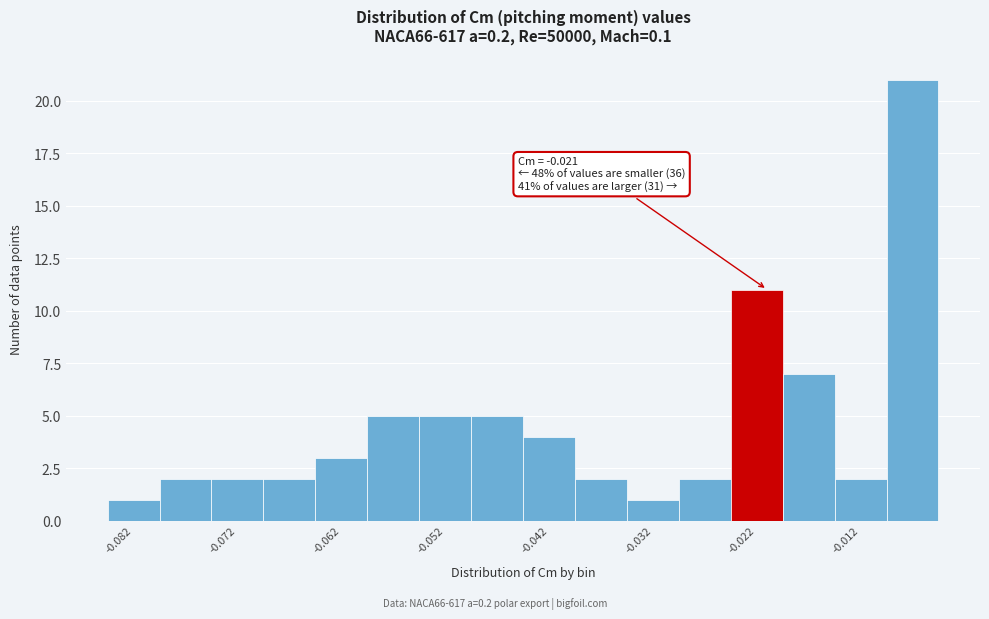

Over which range of the x-axis is the bar tallest?

-0.009 to -0.004